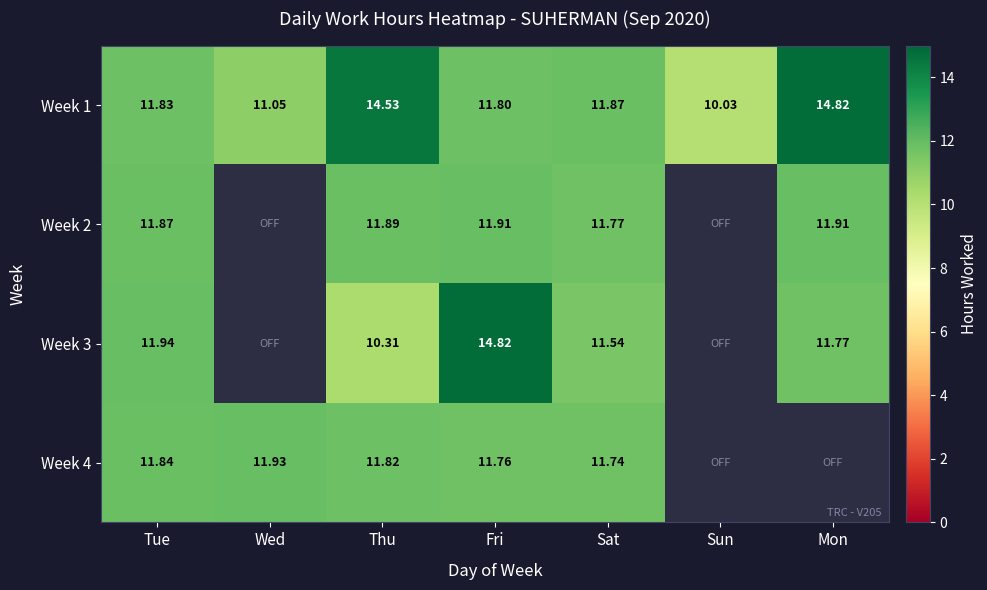

At which label does Week 1 first exceed 11?

Tue